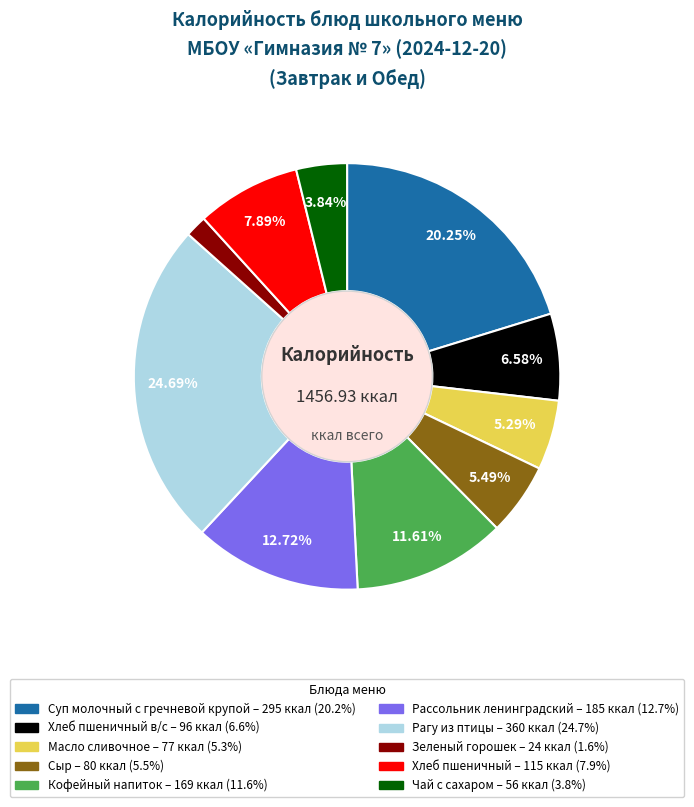

Is there a majority slice in this chart?

No